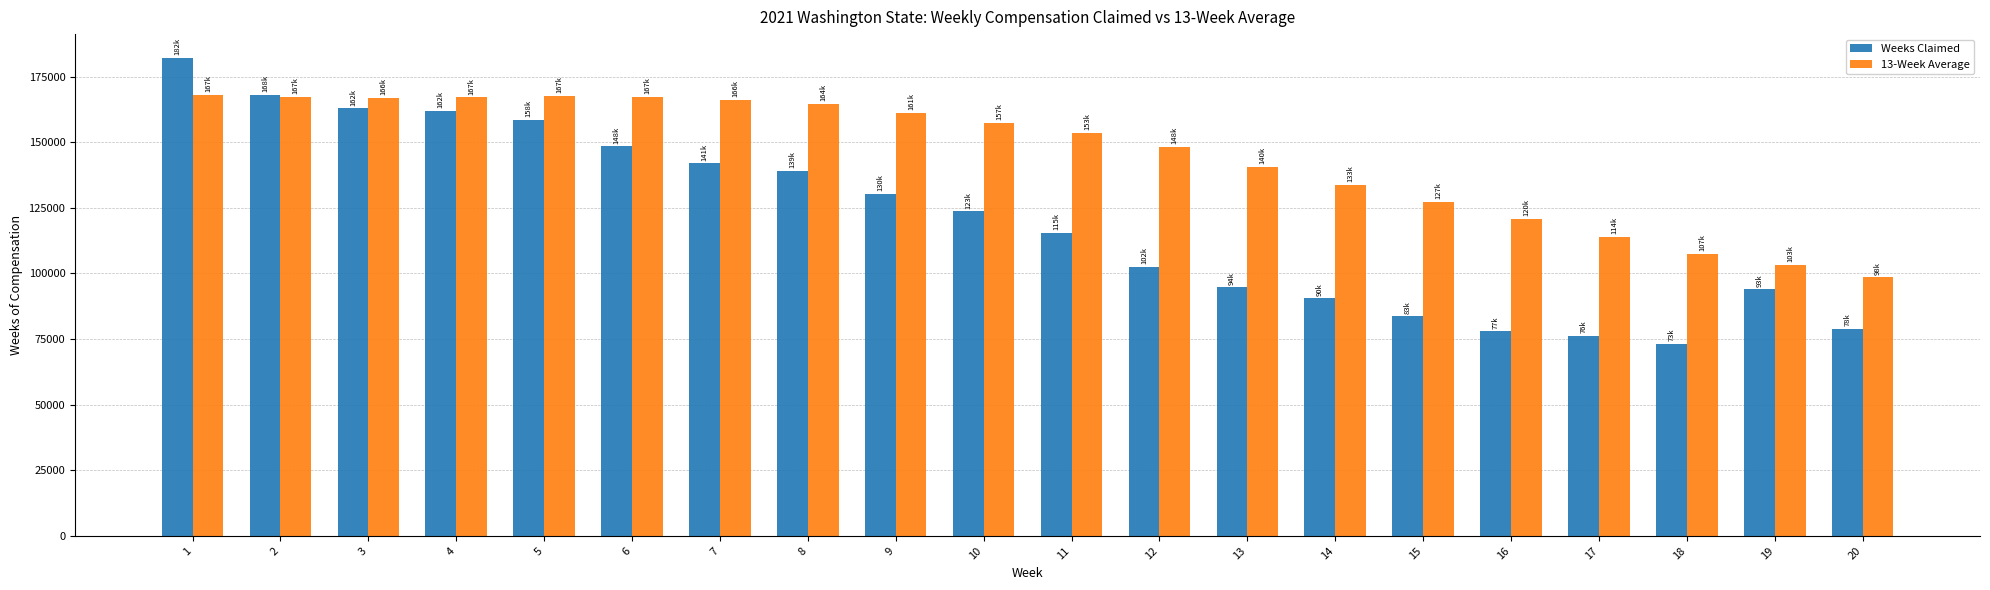

Where does the 13-Week Average series first go above 157443?

1